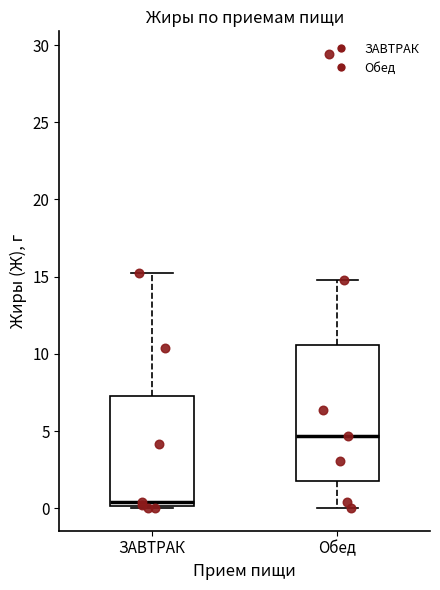

Which box is the tallest, from its lower edge to its upper edge?

Обед